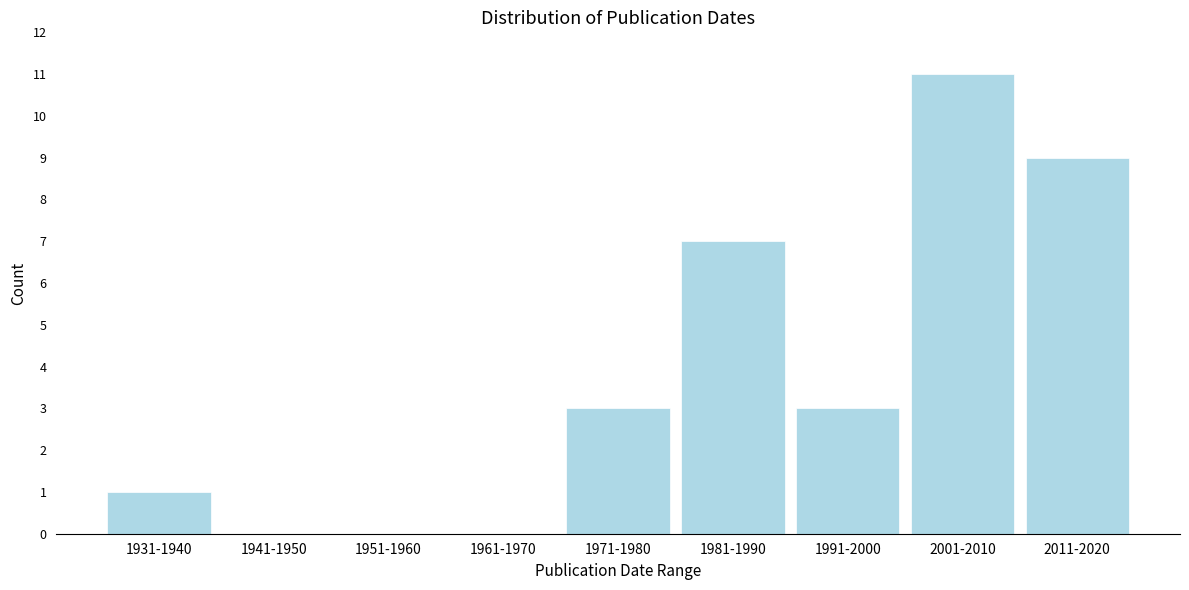

Reading left to right, list all the values displayed in this chart.

1931-1940=1	1941-1950=0	1951-1960=0	1961-1970=0	1971-1980=3	1981-1990=7	1991-2000=3	2001-2010=11	2011-2020=9